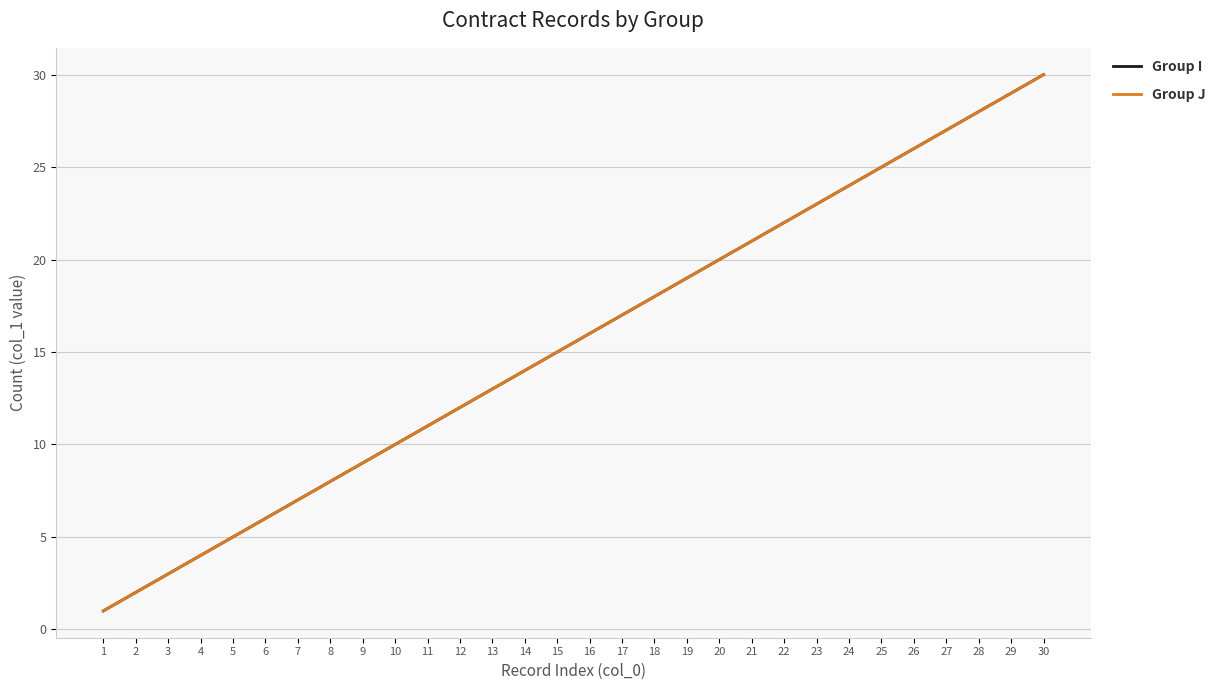

Does the chart have visible grid lines?

Yes